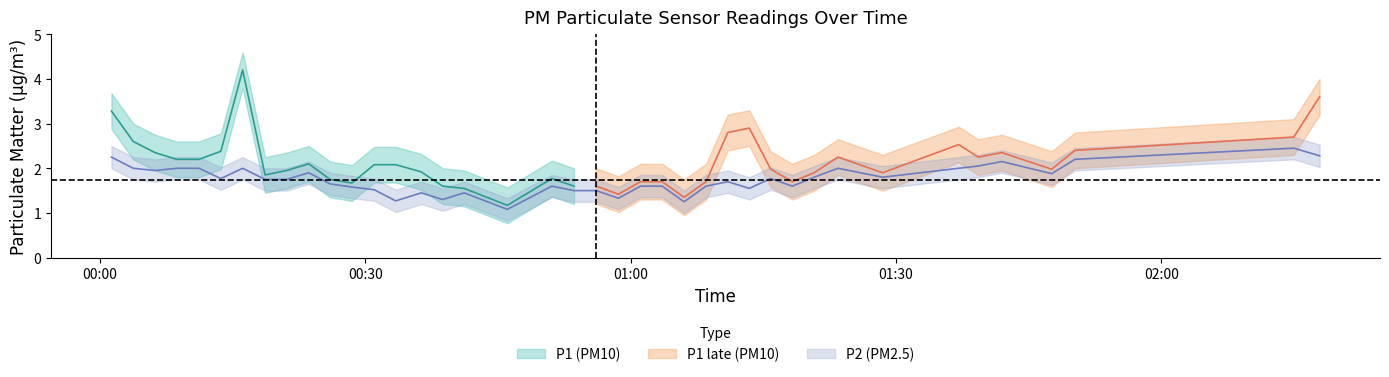

List the labels in order of value, smallest first.

2022-09-20T00:46:04, 2022-09-20T01:06:03, 2022-09-20T00:33:27, 2022-09-20T00:38:45, 2022-09-20T00:58:38, 2022-09-20T00:36:20, 2022-09-20T00:41:11, 2022-09-20T00:53:36, 2022-09-20T00:56:07, 2022-09-20T00:31:01, 2022-09-20T01:13:25, 2022-09-20T00:28:30, 2022-09-20T00:51:06, 2022-09-20T01:01:08, 2022-09-20T01:03:34, 2022-09-20T01:08:32, 2022-09-20T01:18:17, 2022-09-20T00:26:02, 2022-09-20T01:10:59, 2022-09-20T00:18:41, 2022-09-20T00:21:06, 2022-09-20T00:13:41, 2022-09-20T01:15:50, 2022-09-20T01:20:45, 2022-09-20T01:28:29, 2022-09-20T01:47:36, 2022-09-20T00:23:37, 2022-09-20T00:06:15, 2022-09-20T00:03:47, 2022-09-20T00:08:42, 2022-09-20T00:11:13, 2022-09-20T00:16:09, 2022-09-20T01:23:27, 2022-09-20T01:37:05, 2022-09-20T01:39:18, 2022-09-20T01:41:58, 2022-09-20T01:50:14, 2022-09-20T00:01:19, 2022-09-20T02:17:53, 2022-09-20T02:14:58